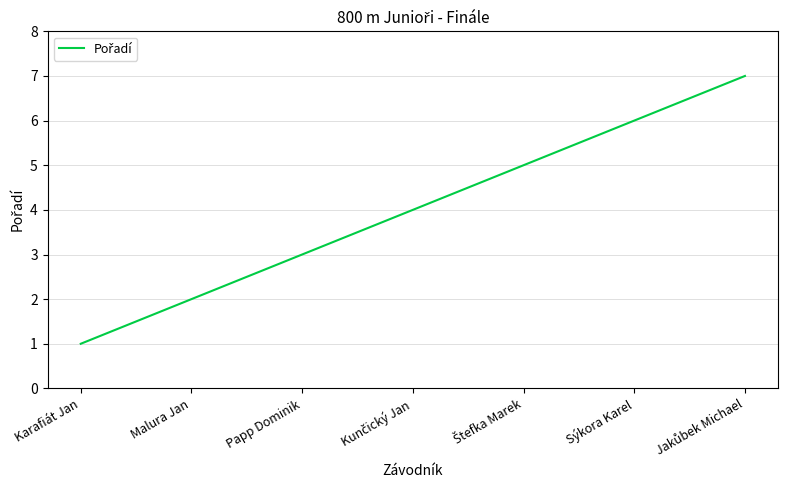

What value does the data have at Papp Dominik?

3